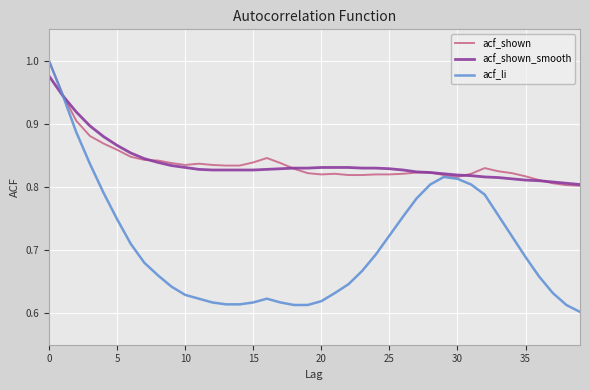

How many lines are shown in the chart?

3